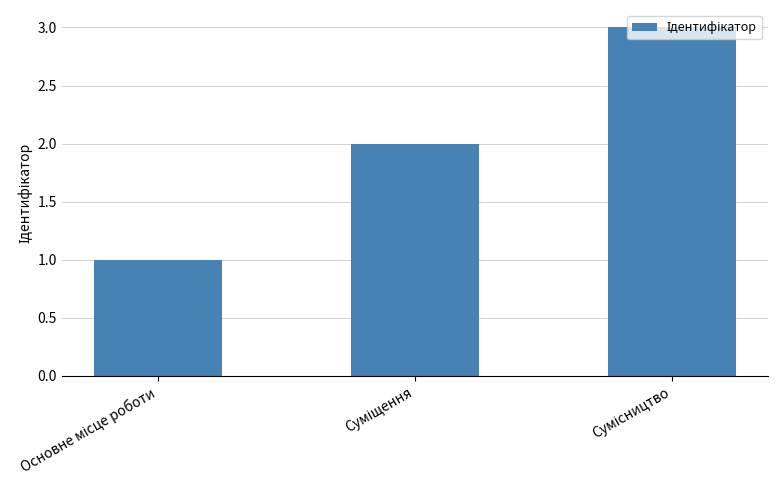

Count the number of categories in the chart.

3